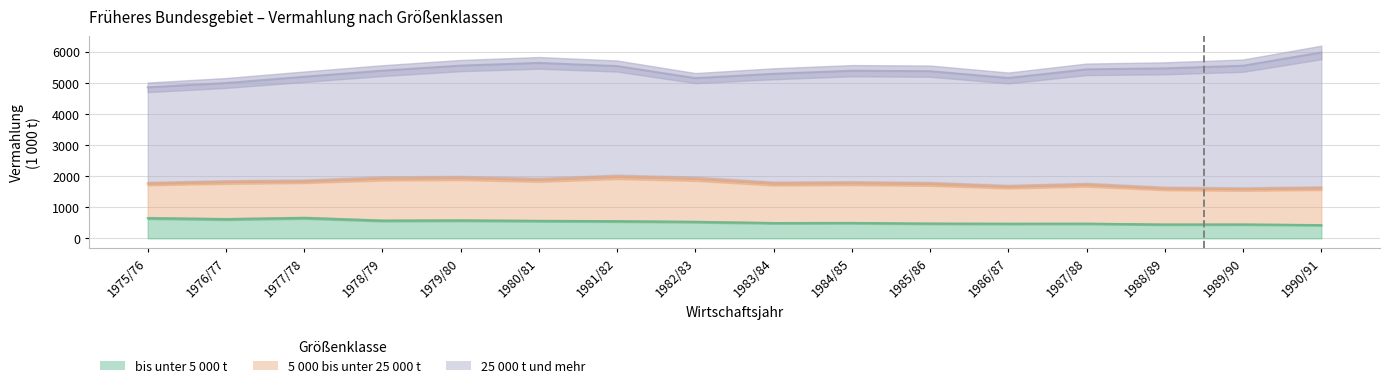

What is the difference between the bis unter 5 000 t values at 1989/90 and 1978/79?

122